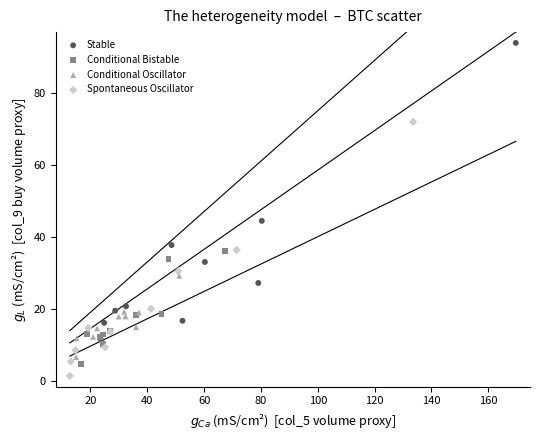

Which series contains the highest Y value?

Stable